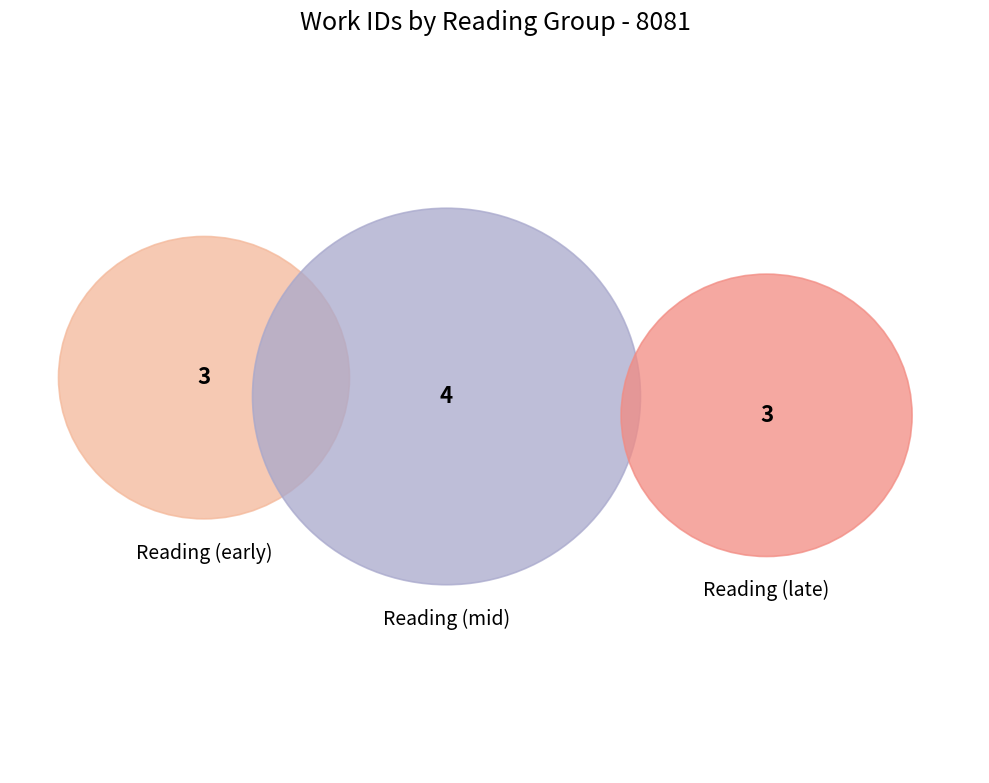

Does 24608 account for over 50% of the chart?

No